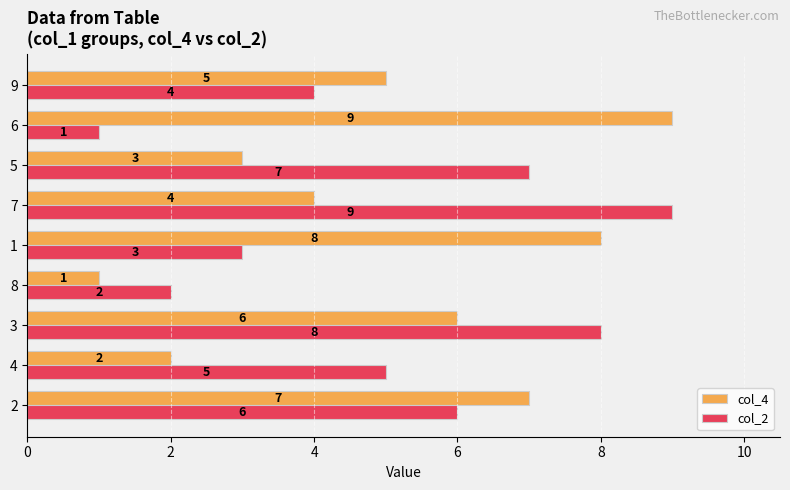

What is the total value across all series at 4?

7